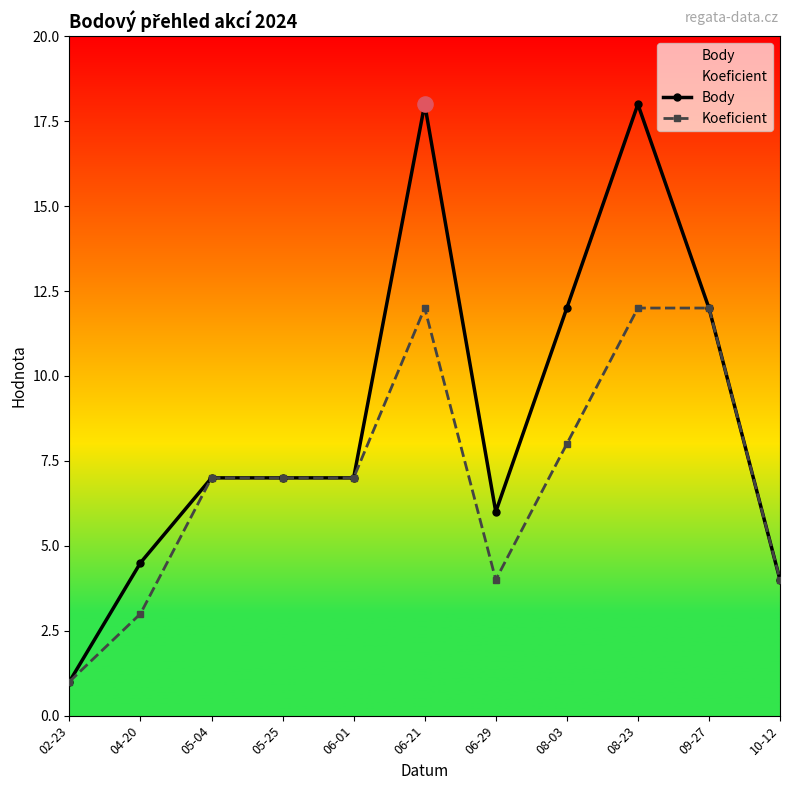

What is the total value across all series at 09-27?

24.0